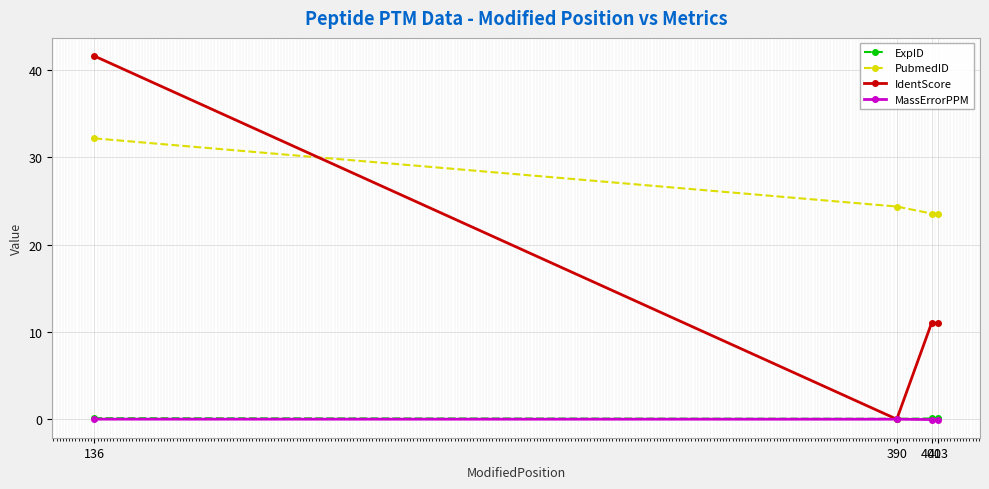

What is the maximum value shown in the chart?

41.6